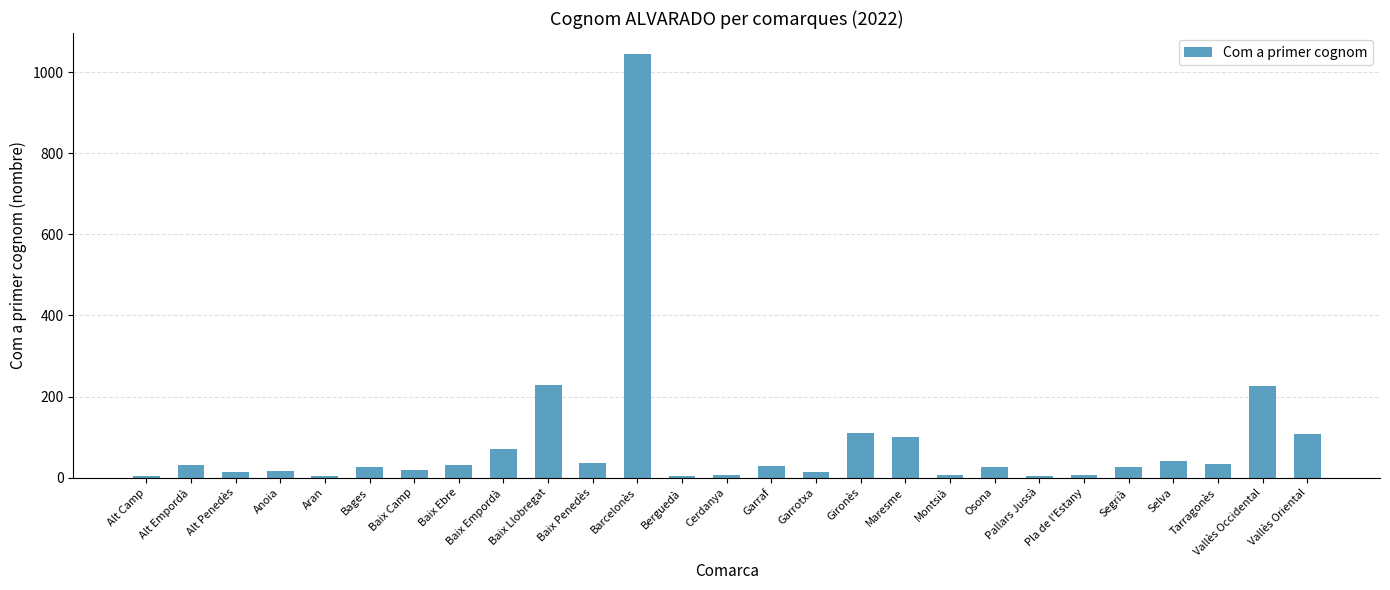

The value at Gironès is 196. True or false?

False